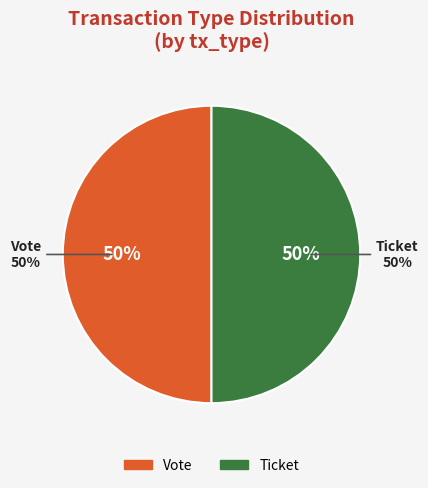

To the nearest percent, what is the average slice percentage?

50%